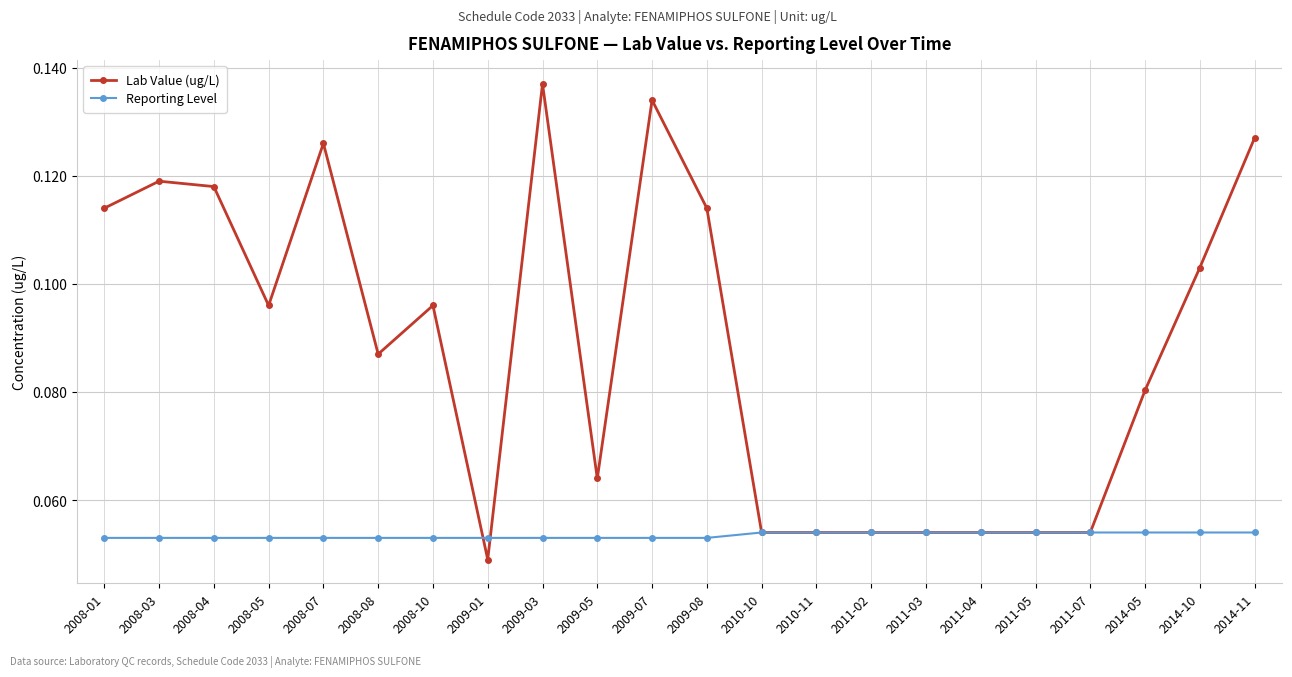

True or false: Reporting Level and Lab Value (ug/L) intersect in this chart.

True